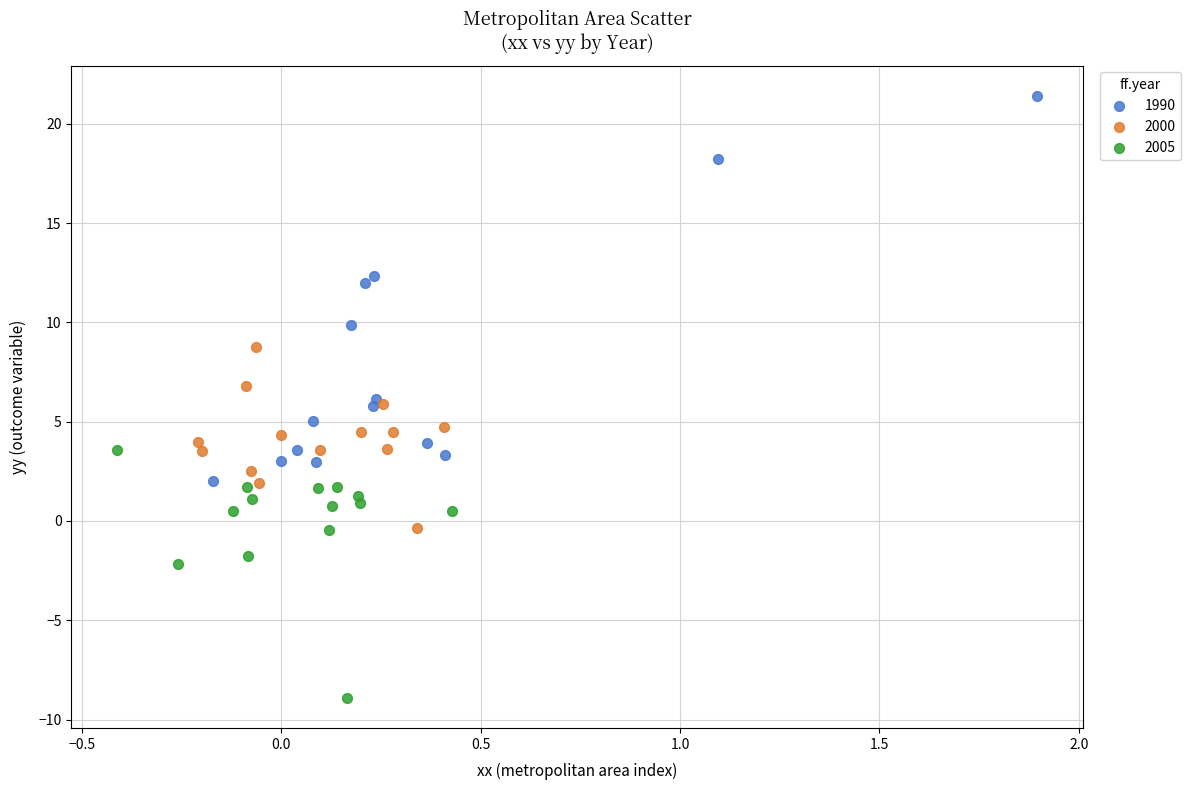

Which series reaches the maximum Y coordinate?

1990